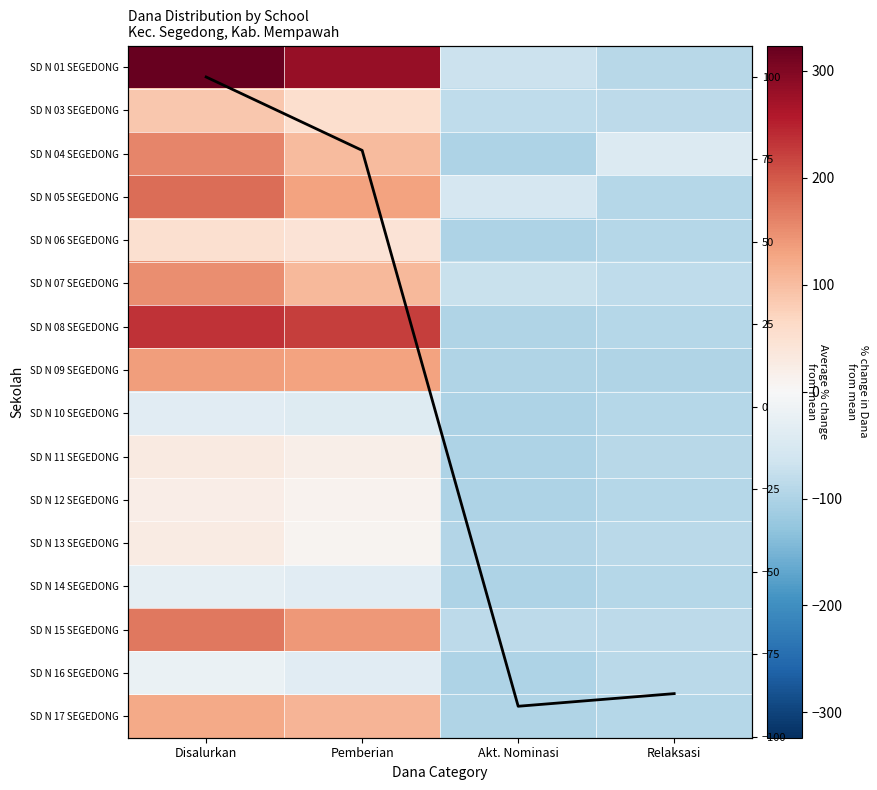

At how many categories does at least one series exceed 156?

2